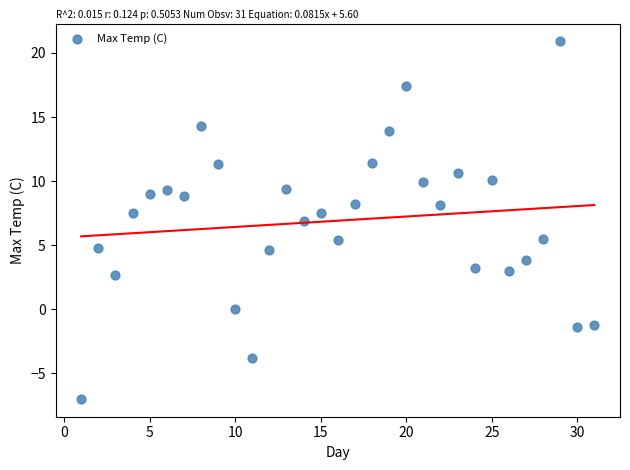

What is the range of Y values (max minus min)?

27.9